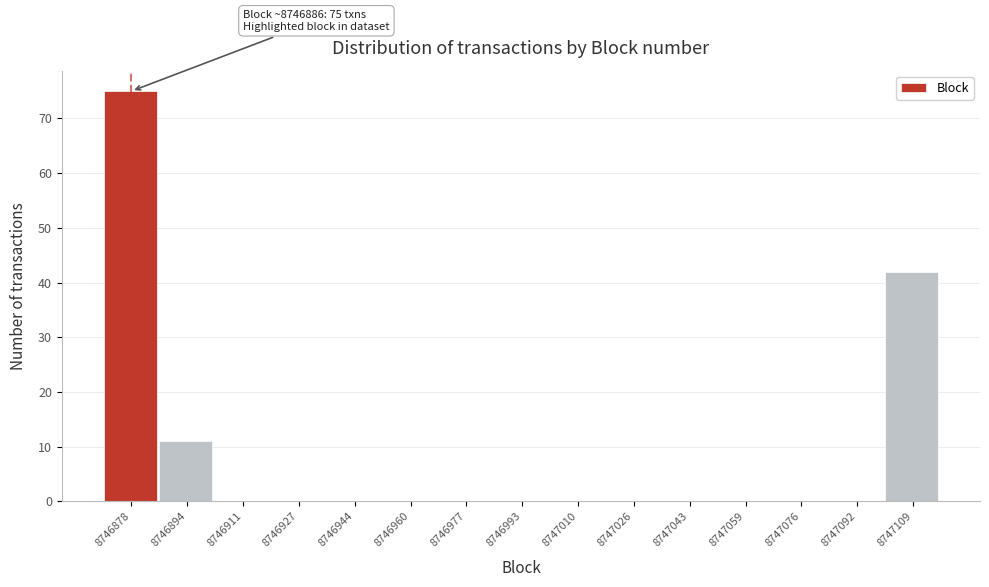

Reading left to right, what are all the values shown in this chart?

8746878=75	8746894=11	8746911=0	8746927=0	8746944=0	8746960=0	8746977=0	8746993=0	8747010=0	8747026=0	8747043=0	8747059=0	8747076=0	8747092=0	8747109=42